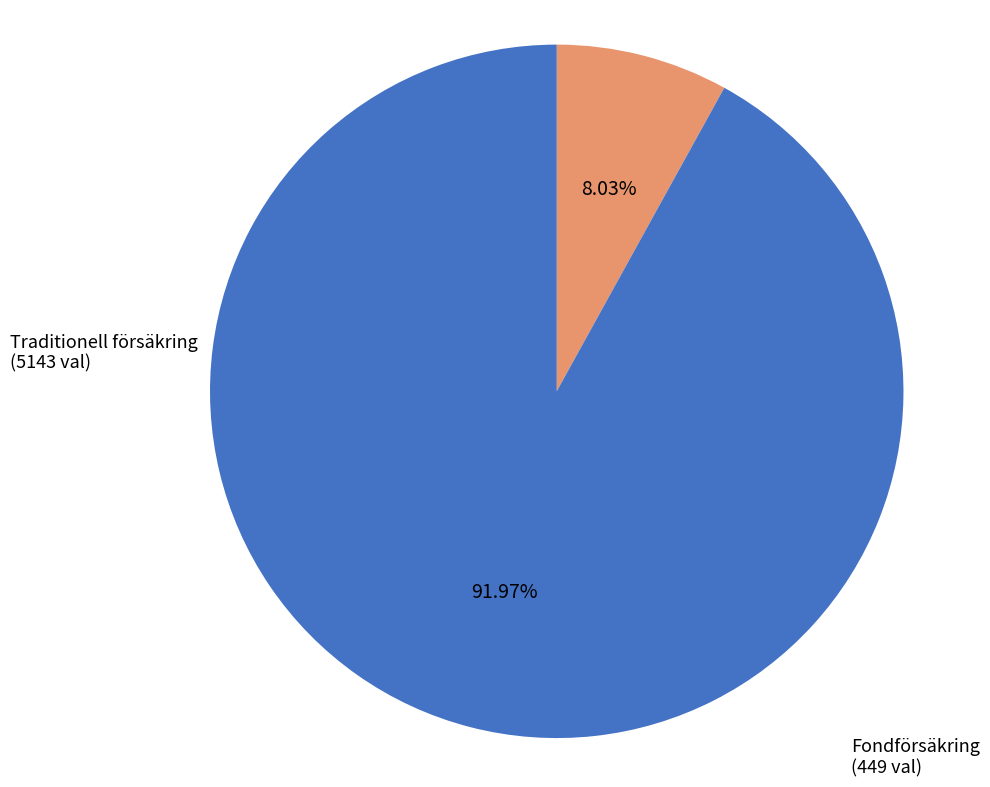

Combined, what portion of the pie is Fondförsäkring and Traditionell försäkring?

100.0%